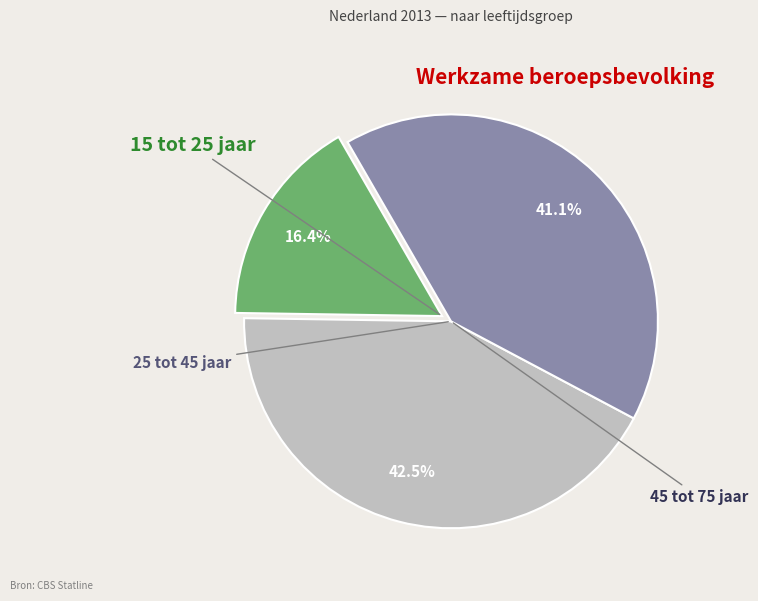

Is there a majority slice in this chart?

No